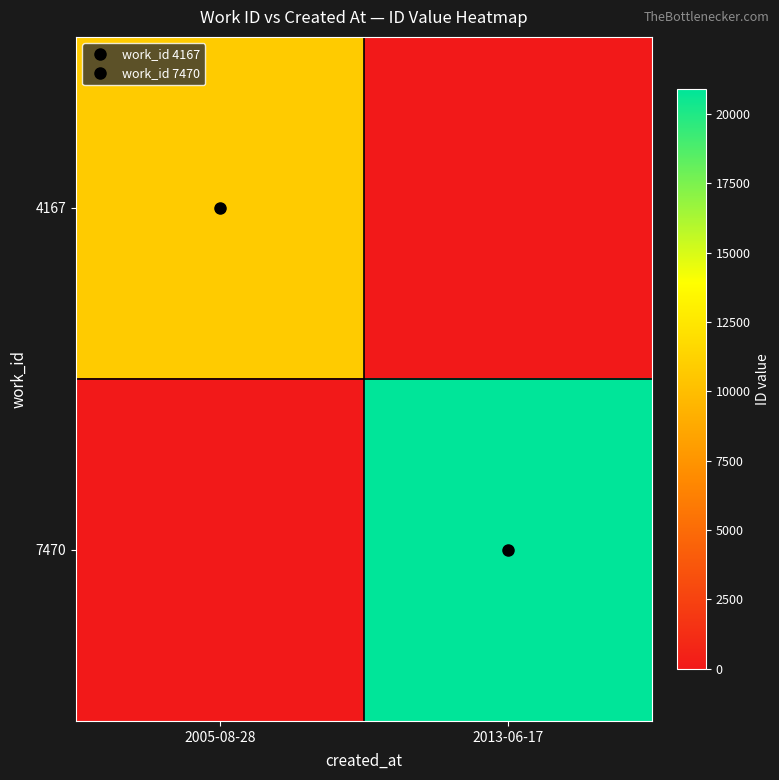

At 2005-08-28, list the series in order from largest to smallest.

4167, 7470